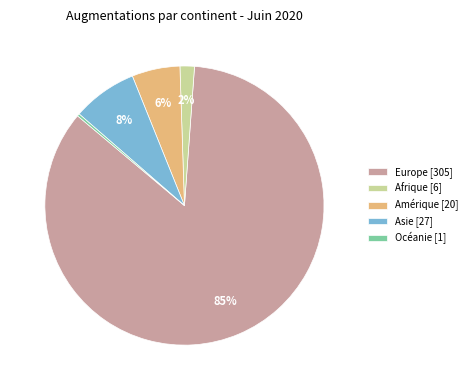

Which category has the biggest portion of the pie?

Europe [305]